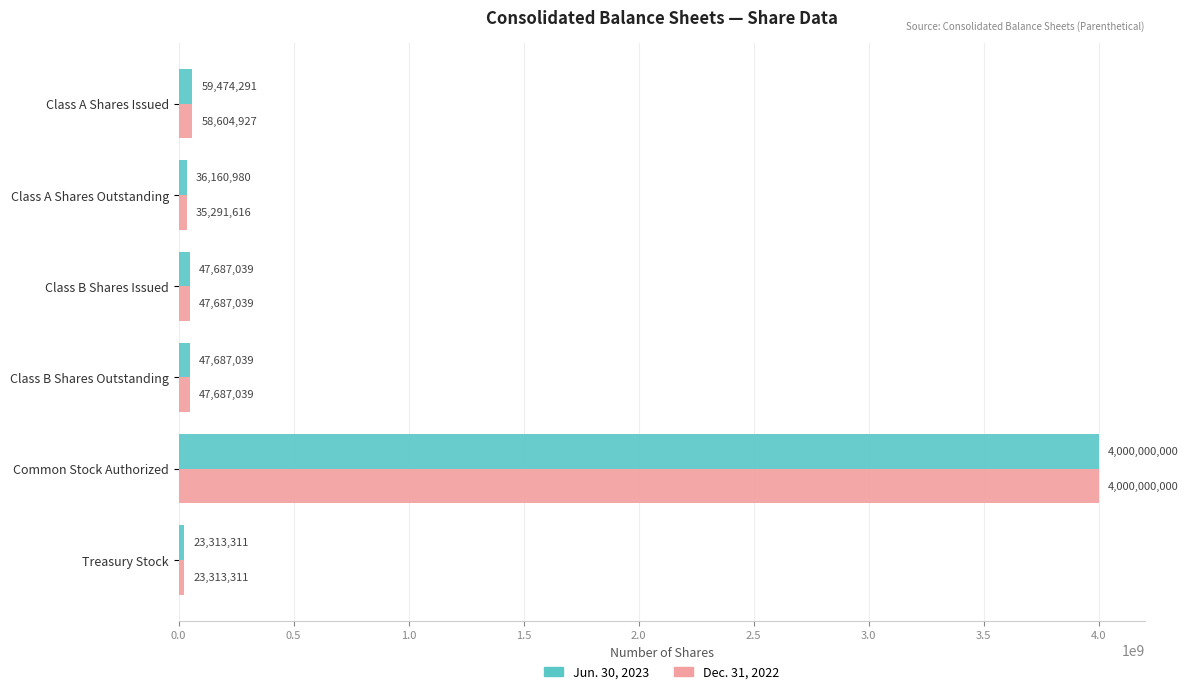

What are all the series names shown in the legend?

Jun. 30, 2023, Dec. 31, 2022